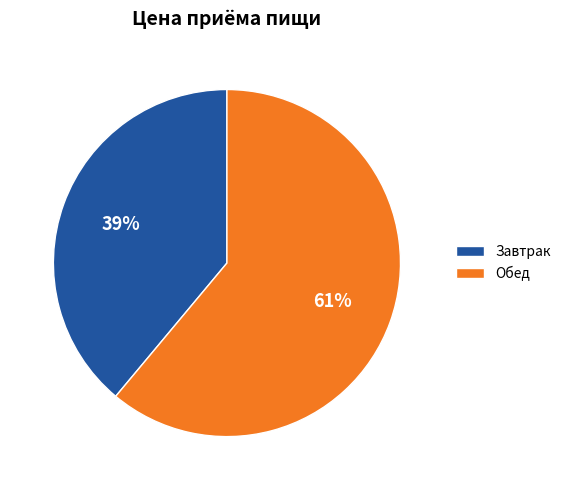

What percentage is the Обед slice, to the nearest percent?

61%